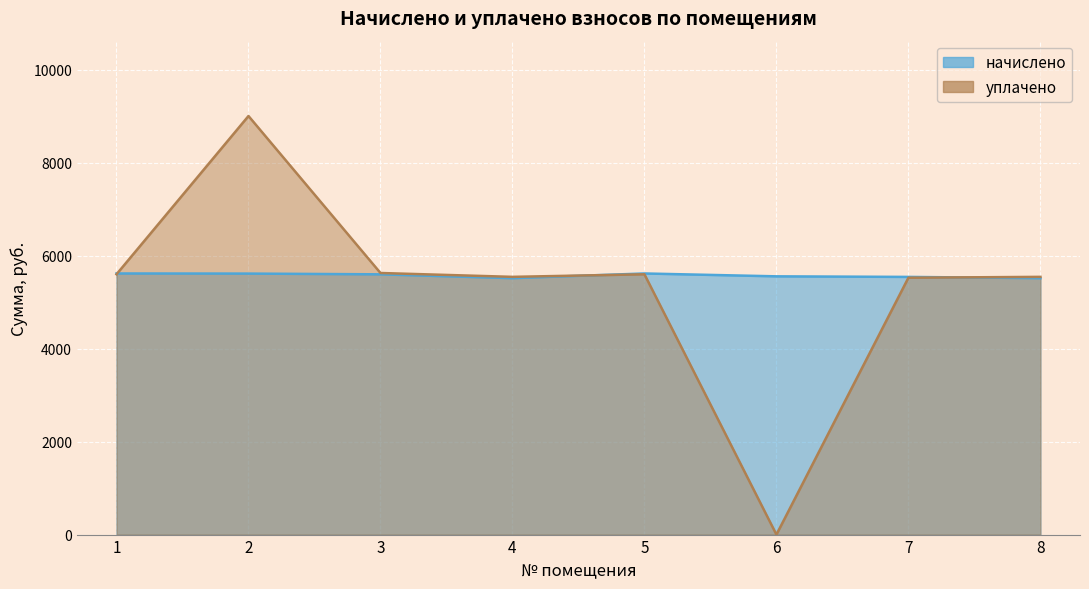

What is the sum of all начислено values?

44556.0